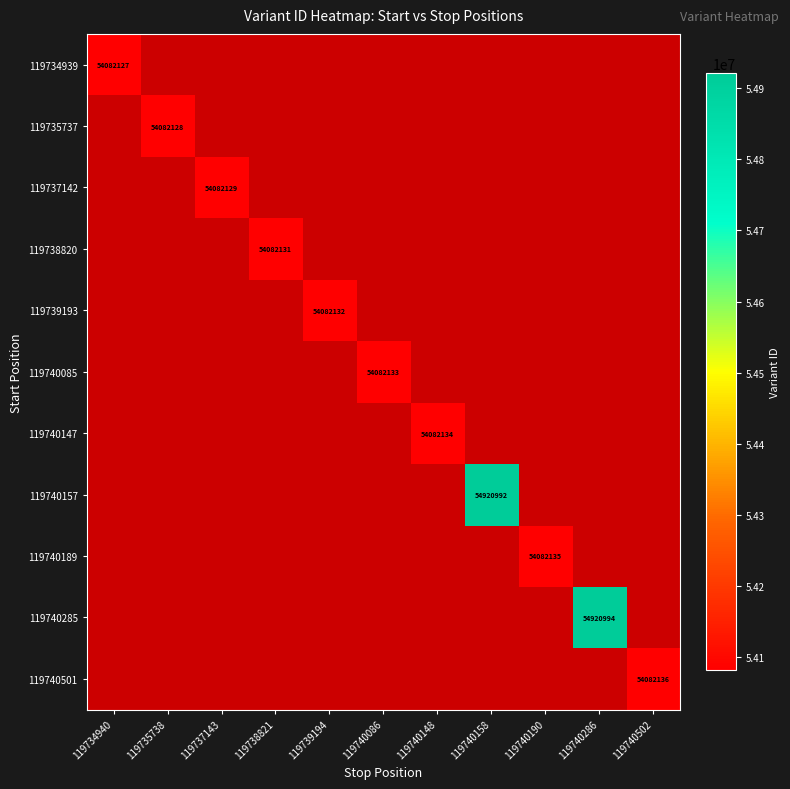

The 119740147 series shows 93984820 at 119740148. True or false?

False